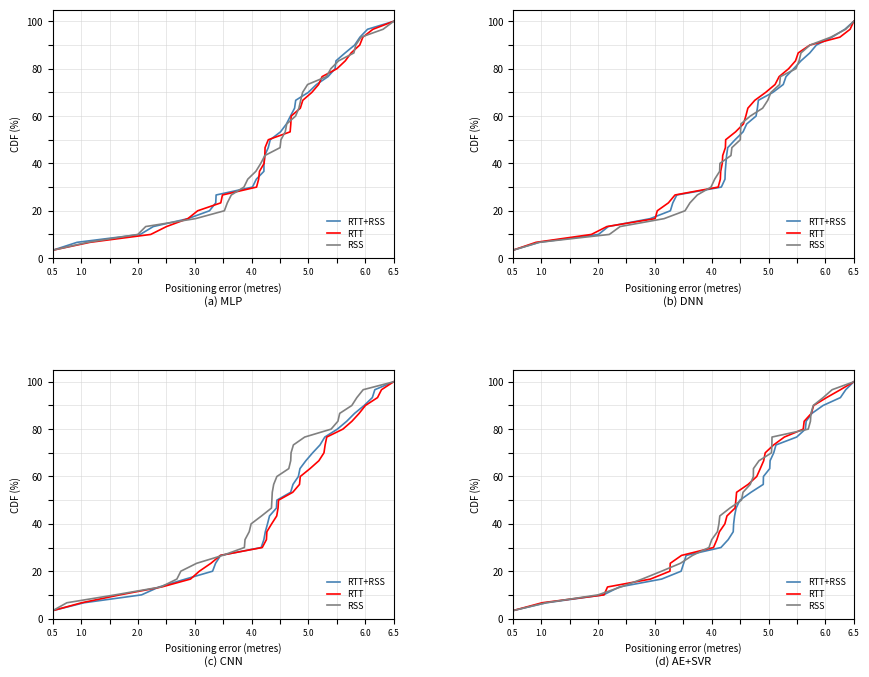

Reading left to right, transcribe all the data shown in this chart.

RTT+RSS: 3.3	6.7	10.0	13.3	16.7	20.0	23.3	26.7	30.0	33.3	36.7	40.0	43.3	46.7	50.0	53.3	56.7	60.0	63.3	66.7	70.0	73.3	76.7	80.0	83.3	86.7	90.0	93.3	96.7	100.0
RTT: 3.3	6.7	10.0	13.3	16.7	20.0	23.3	26.7	30.0	33.3	36.7	40.0	43.3	46.7	50.0	53.3	56.7	60.0	63.3	66.7	70.0	73.3	76.7	80.0	83.3	86.7	90.0	93.3	96.7	100.0
RSS: 3.3	6.7	10.0	13.3	16.7	20.0	23.3	26.7	30.0	33.3	36.7	40.0	43.3	46.7	50.0	53.3	56.7	60.0	63.3	66.7	70.0	73.3	76.7	80.0	83.3	86.7	90.0	93.3	96.7	100.0